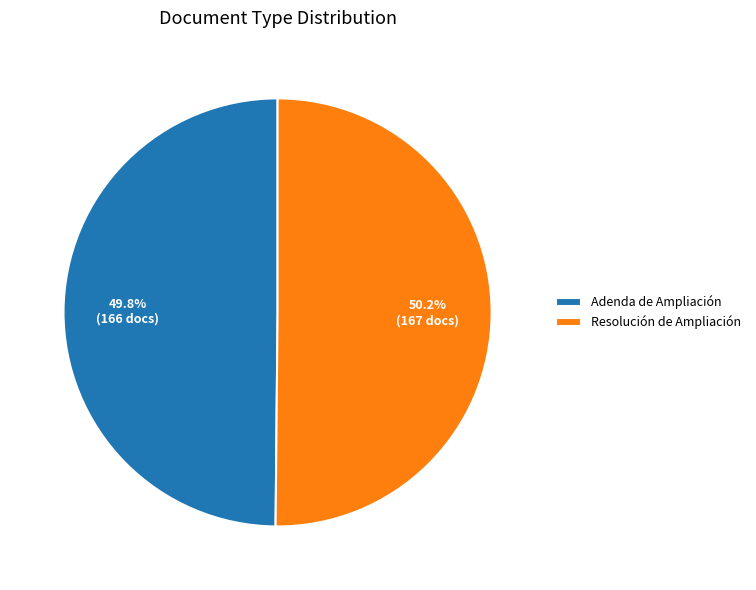

Is there a majority slice in this chart?

Yes